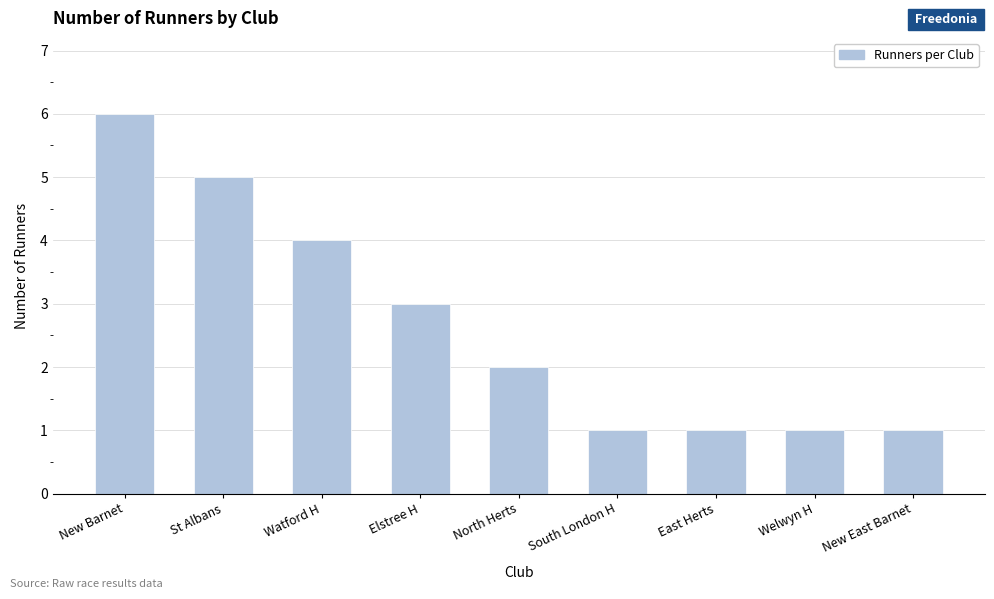

Reading right to left, what are all the values shown in this chart?

New East Barnet=1	Welwyn H=1	East Herts=1	South London H=1	North Herts=2	Elstree H=3	Watford H=4	St Albans=5	New Barnet=6